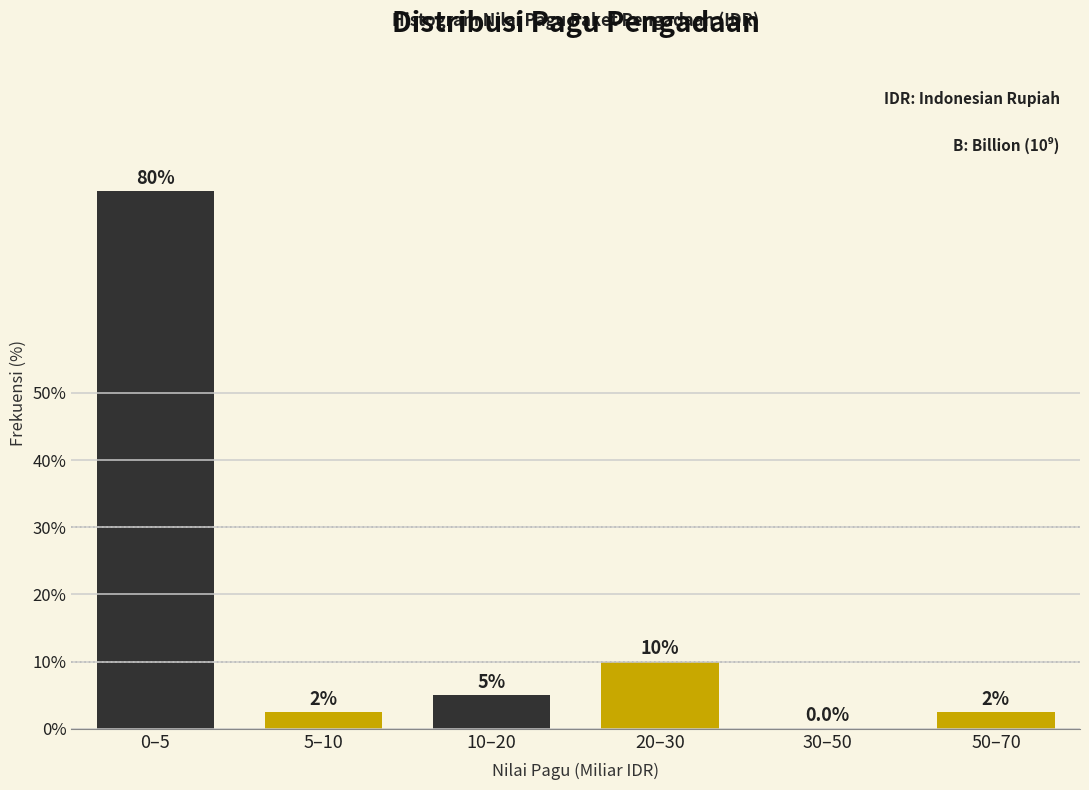

Reading left to right, what are all the values shown in this chart?

0–5=80.0	5–10=2.5	10–20=5.0	20–30=10.0	30–50=0.0	50–70=2.5